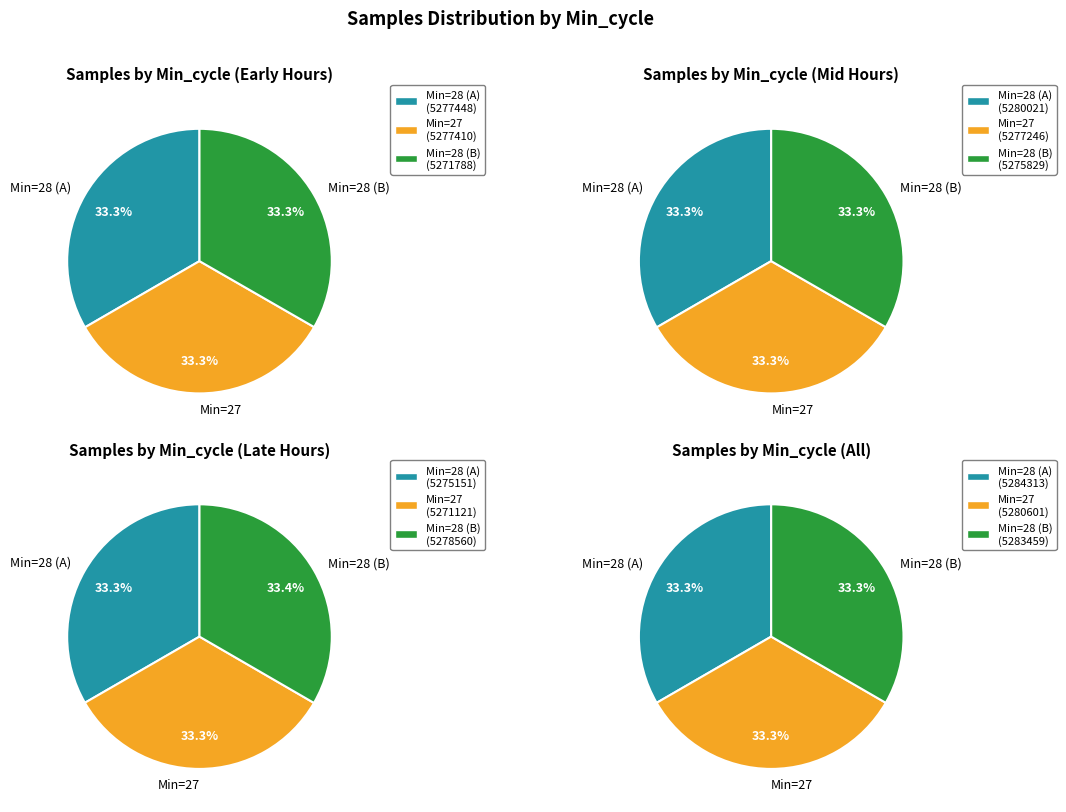

Is the sum of Min_cycle_28 and Min_cycle_27 greater than half?

Yes